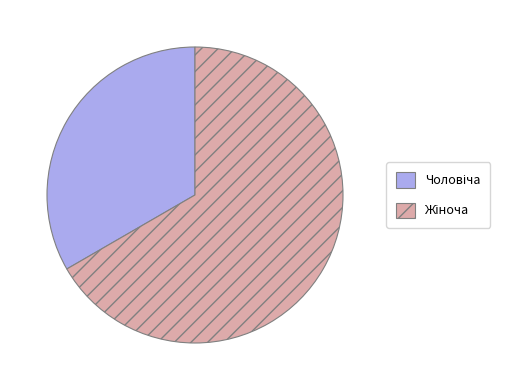

Does any single category account for the majority?

Yes